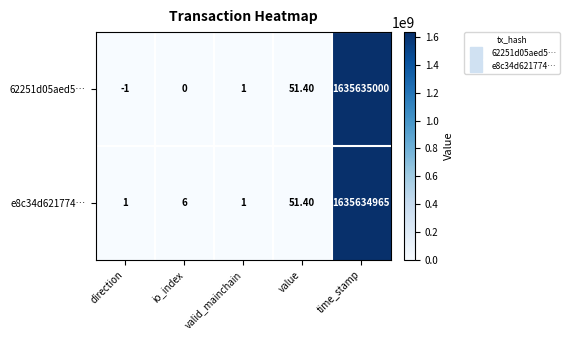

Which series has the widest spread of values?

62251d05aed5…